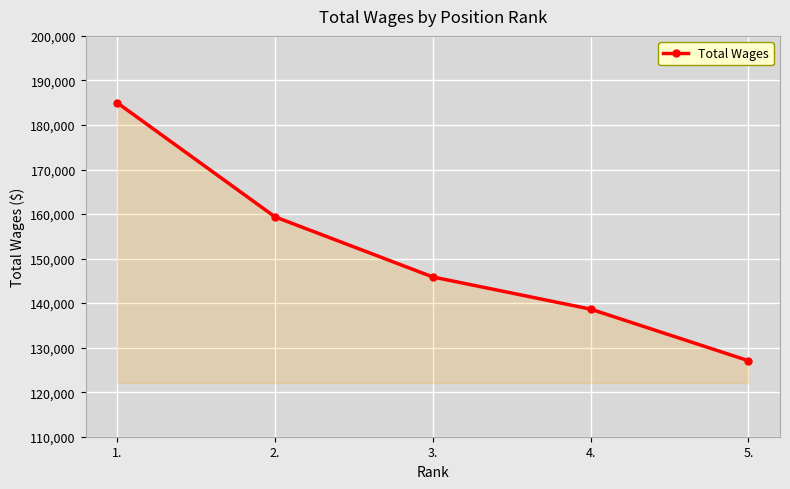

Does the chart display data point markers on the line(s)?

Yes